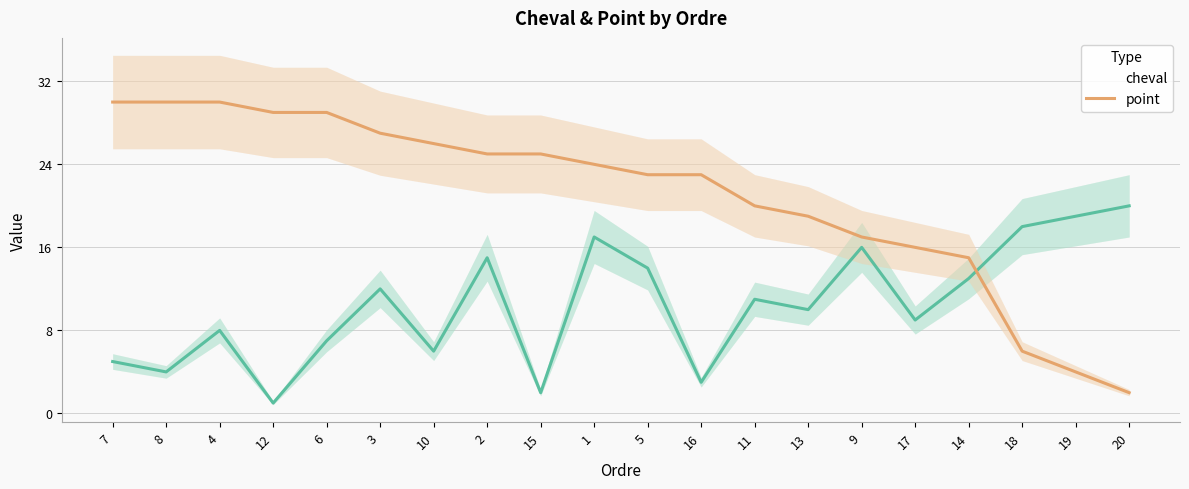

At which category does cheval reach its first local peak?

4